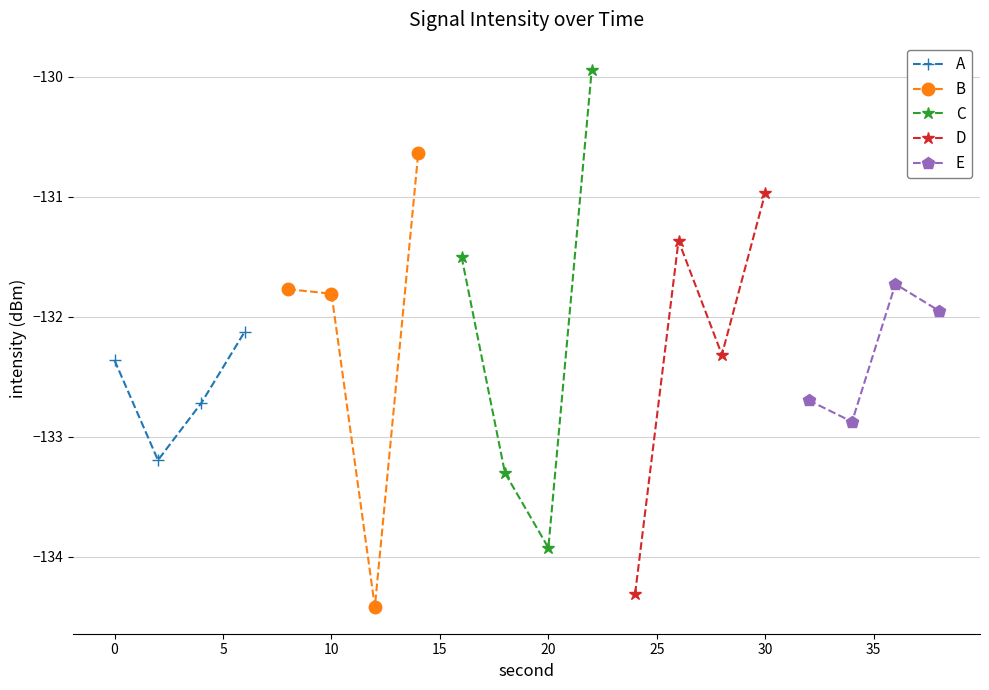

True or false: B has more than 2 points higher than both neighbors.

False